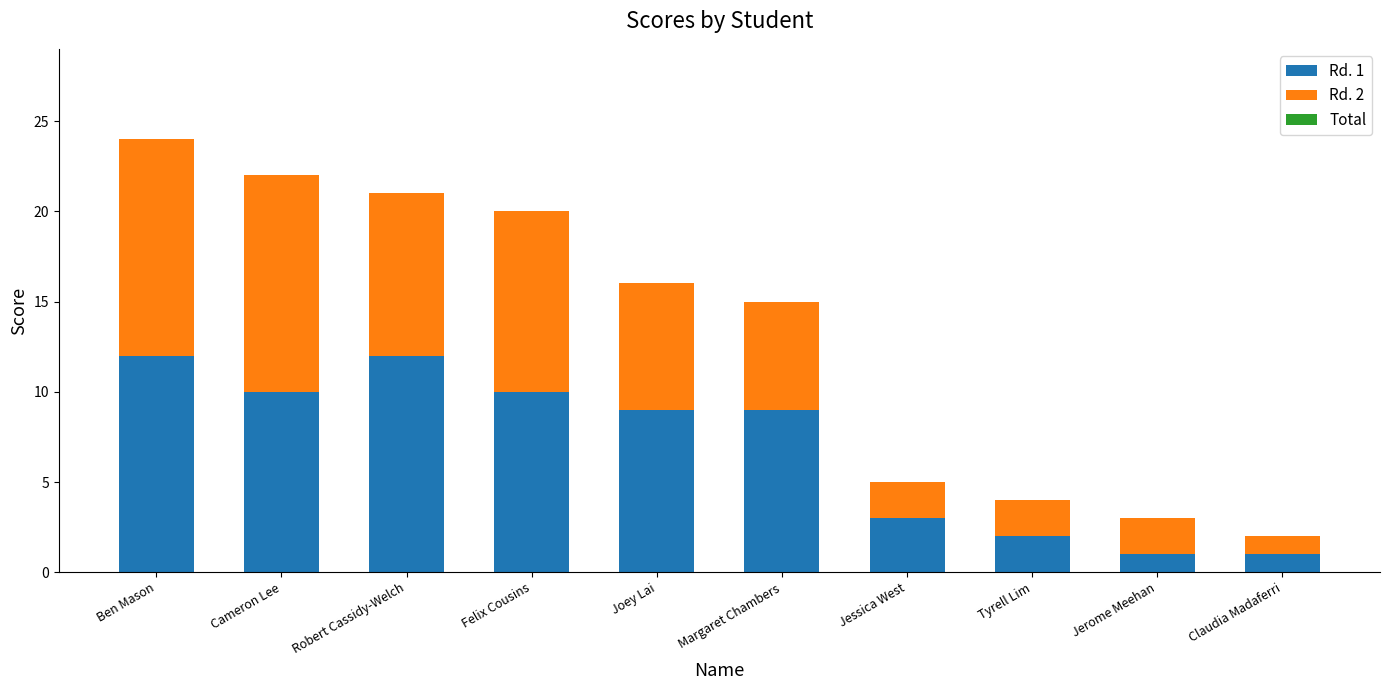

At which category is the sum across all series the highest?

Ben Mason